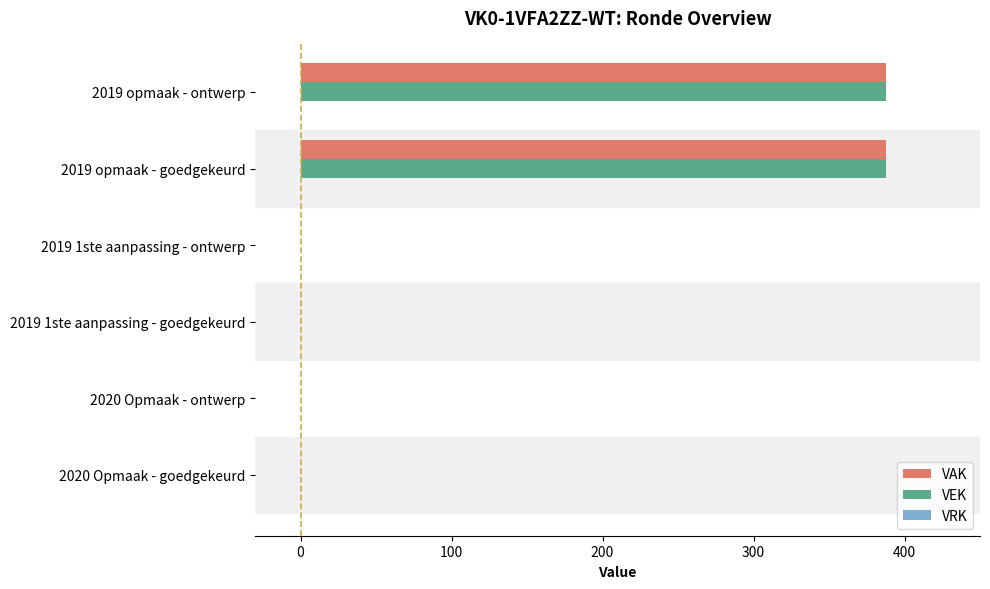

Is the value of VAK at 2019 opmaak - ontwerp greater than the value of VEK at 2020 Opmaak - goedgekeurd?

Yes